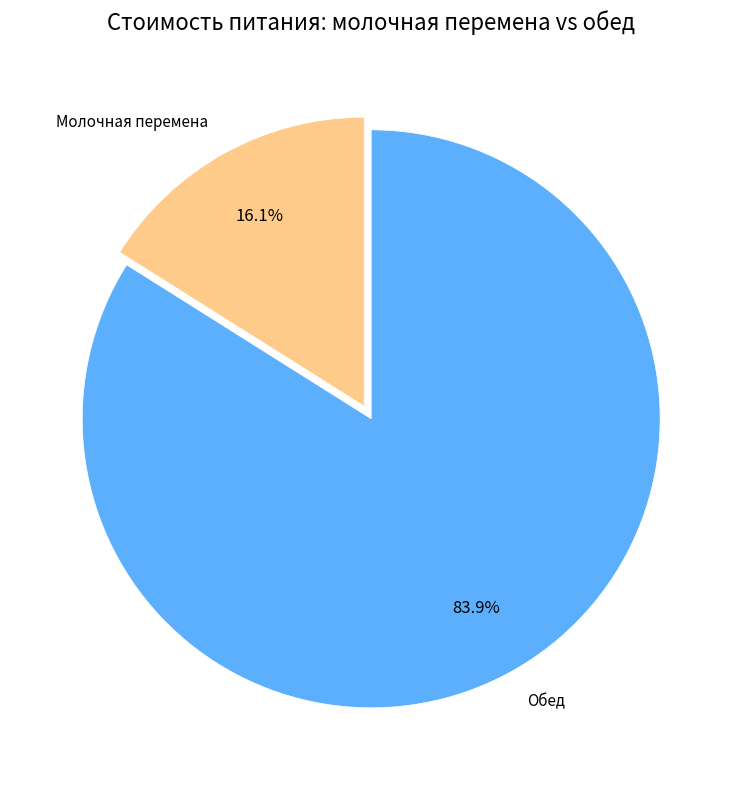

True or false: Обед accounts for 79% of the total.

False